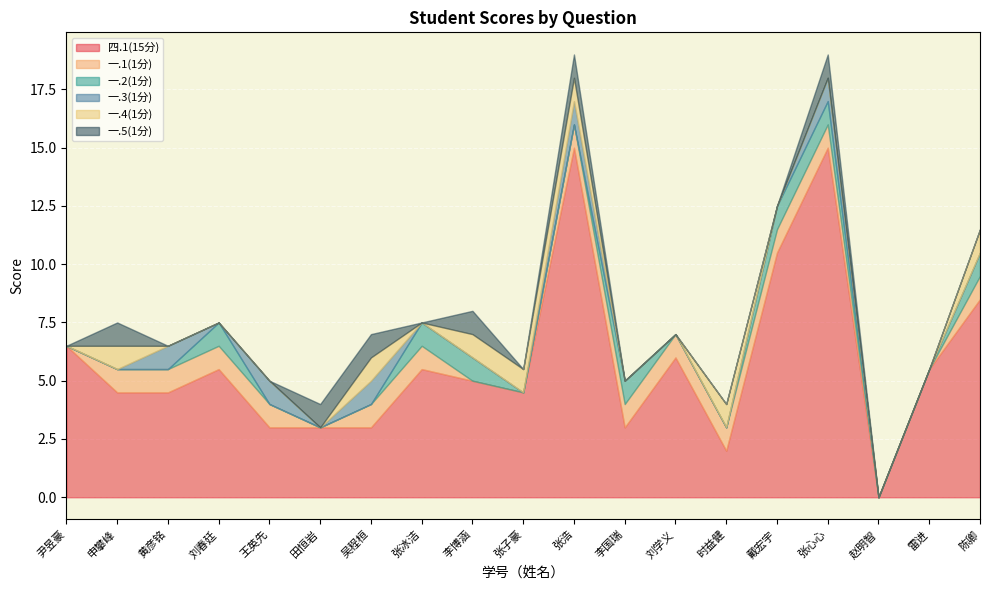

How many series are shown in this chart?

6